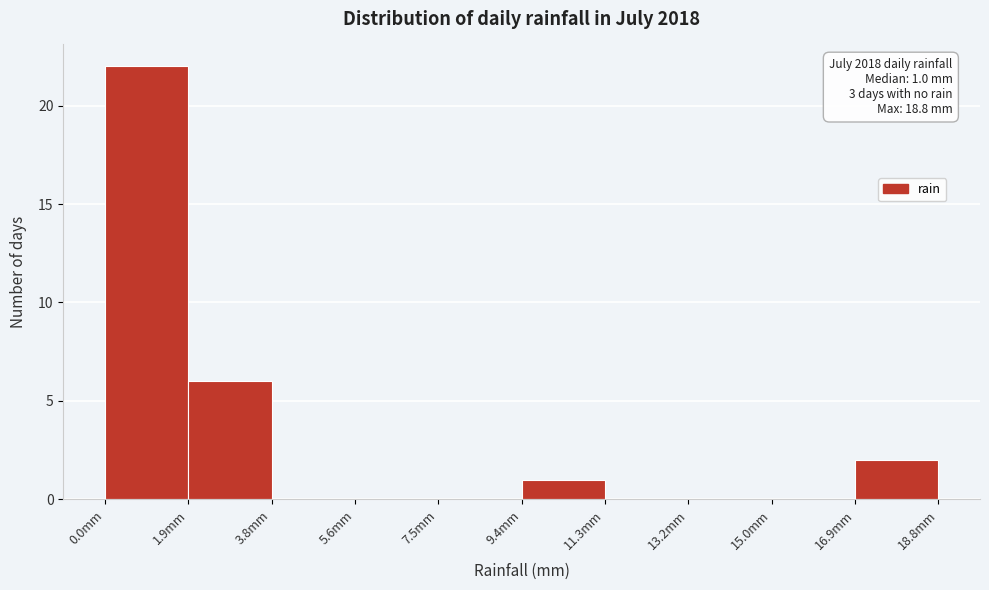

Which range on the x-axis has the tallest bar?

0.00 to 1.88